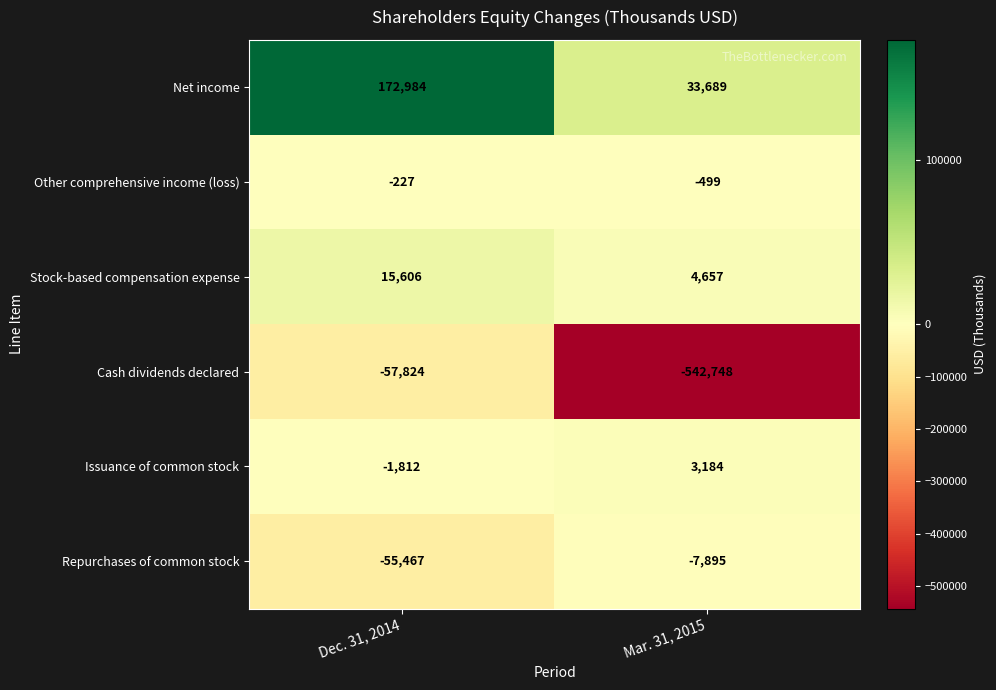

Between Dec. 31, 2014 and Mar. 31, 2015, which series saw the biggest shift?

Cash dividends declared